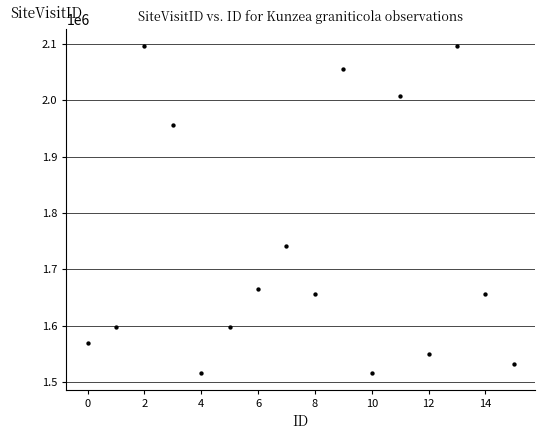

What Y value in the scatter plot is closest to 1806327?

1742180